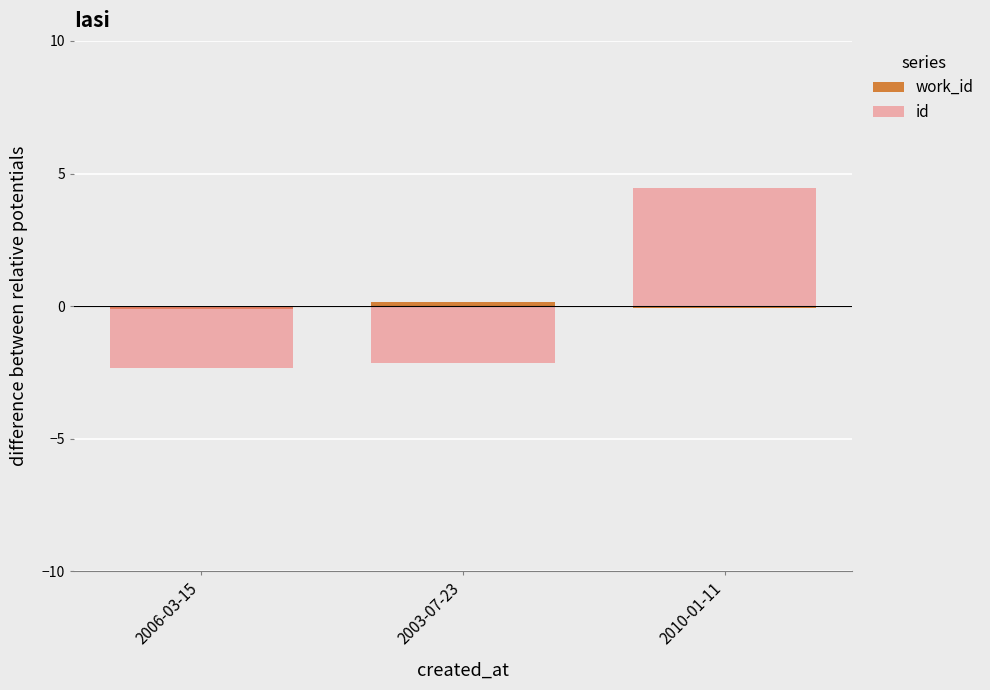

What position from the left is 2006-03-15?

1